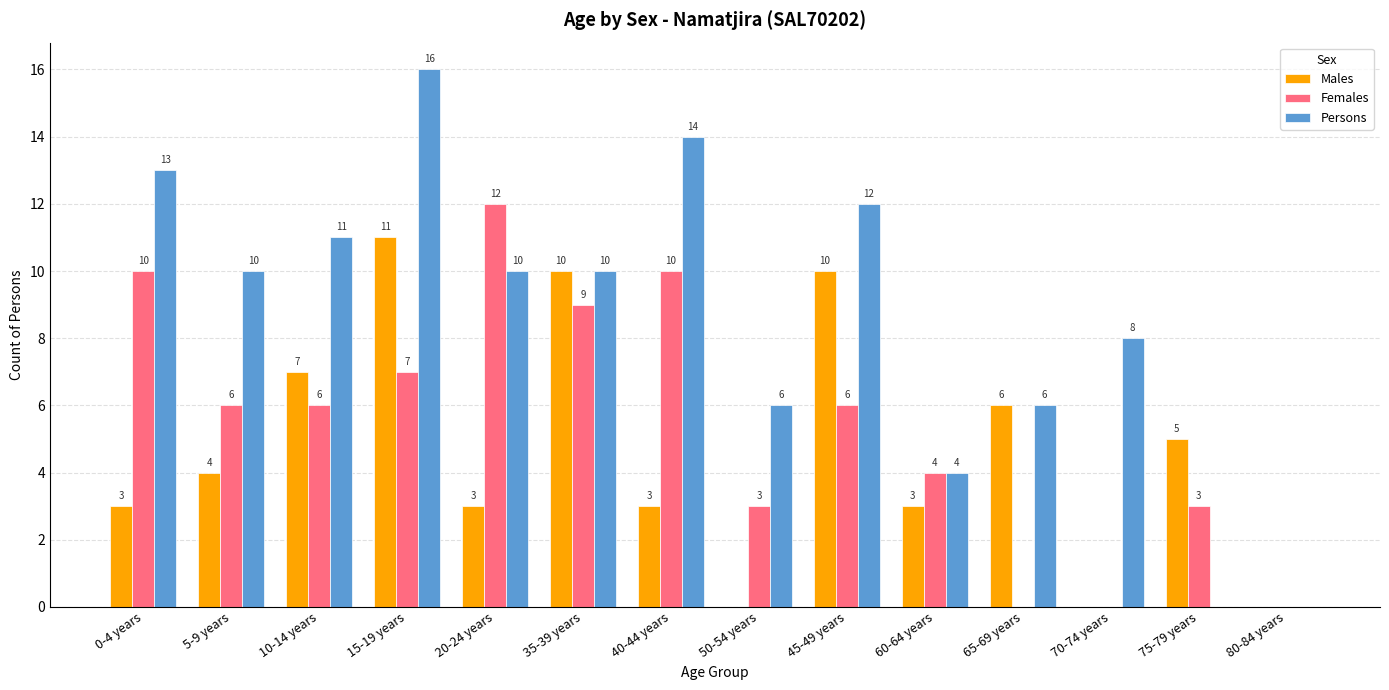

At which label does Persons first exceed 10?

0-4 years